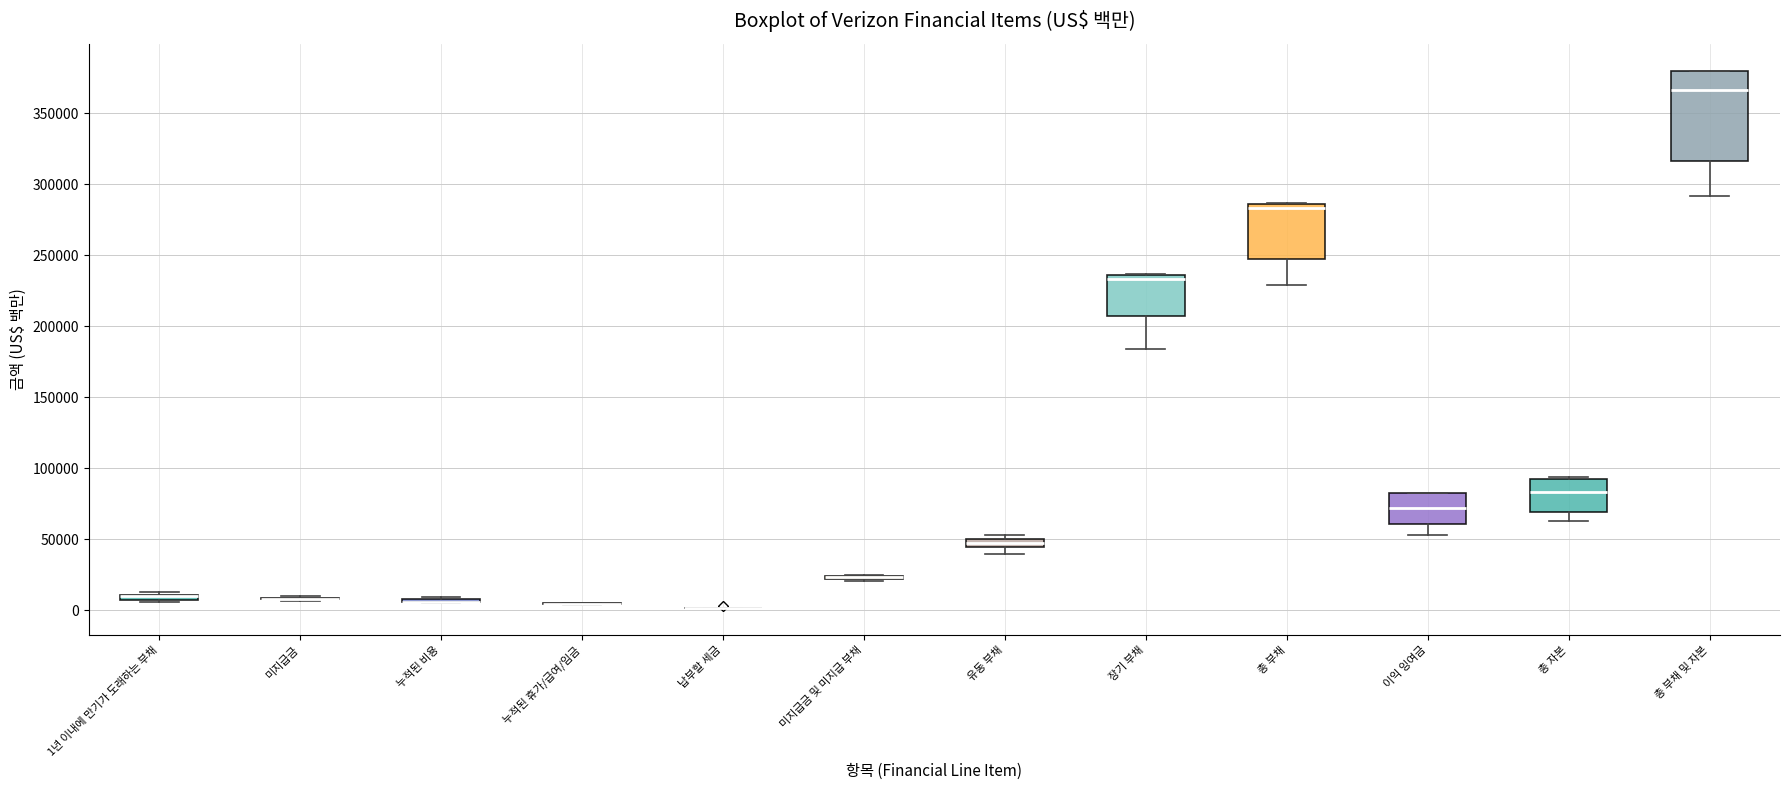

Which box is the tallest, from its lower edge to its upper edge?

총 부채 및 자본